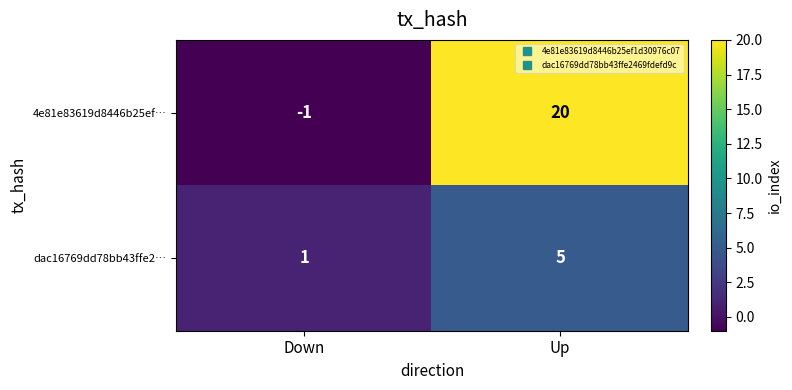

What is the maximum value shown in the chart?

20